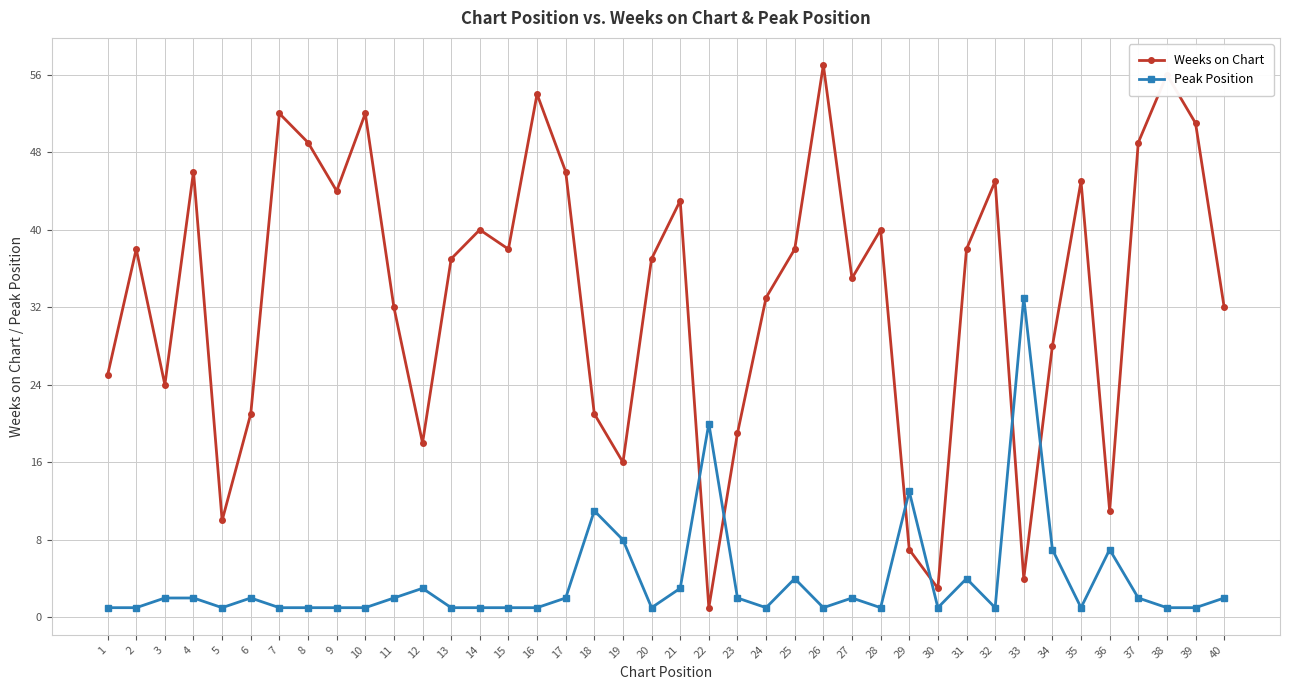

Does the chart have visible grid lines?

Yes